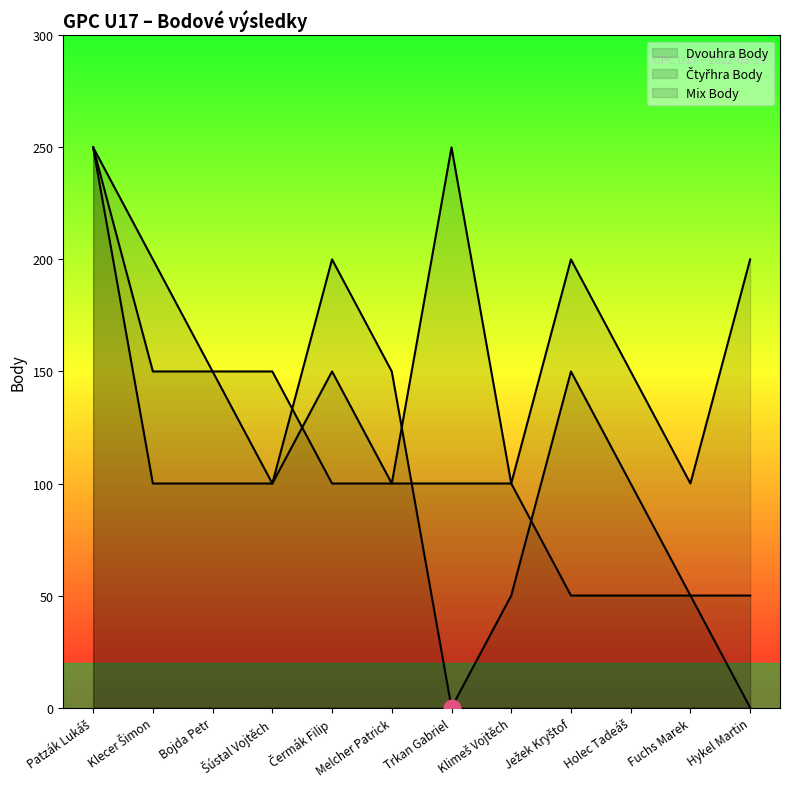

The value of Čtyřhra Body at Melcher Patrick is 100. True or false?

True